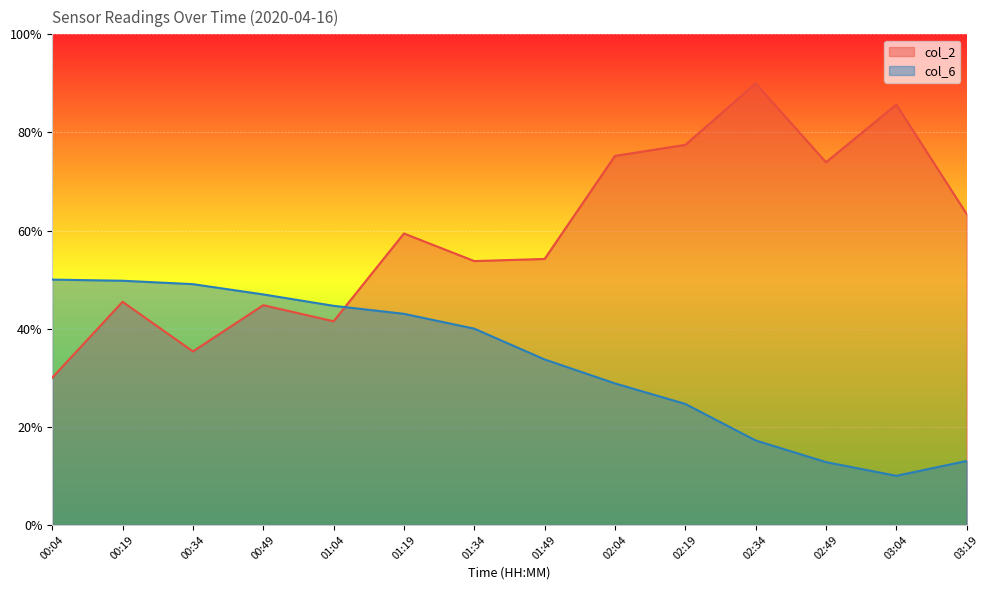

Does the chart display data point markers on the line(s)?

No